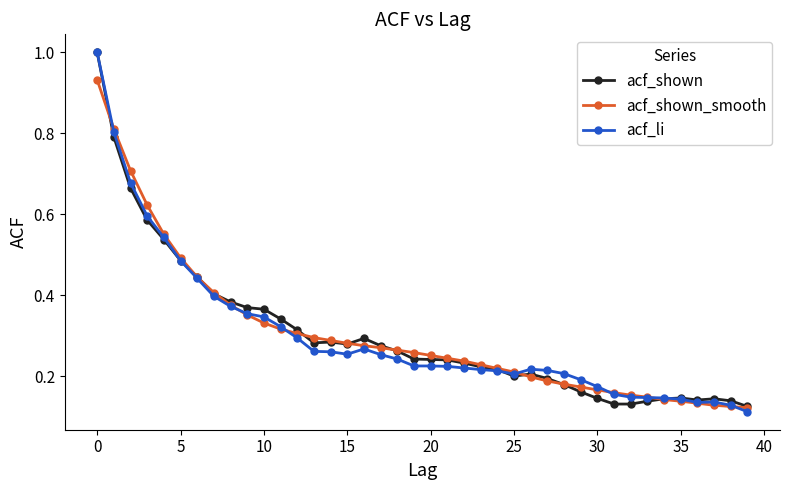

How many categories are shown in the chart?

40